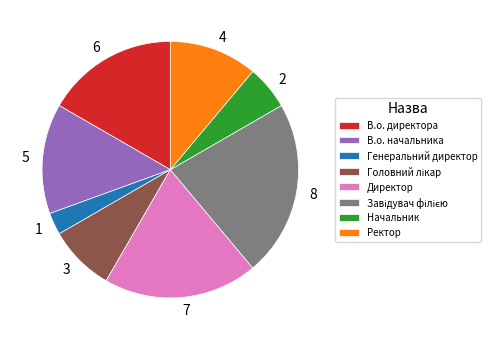

Which category has the smallest portion of the pie?

Генеральний директор